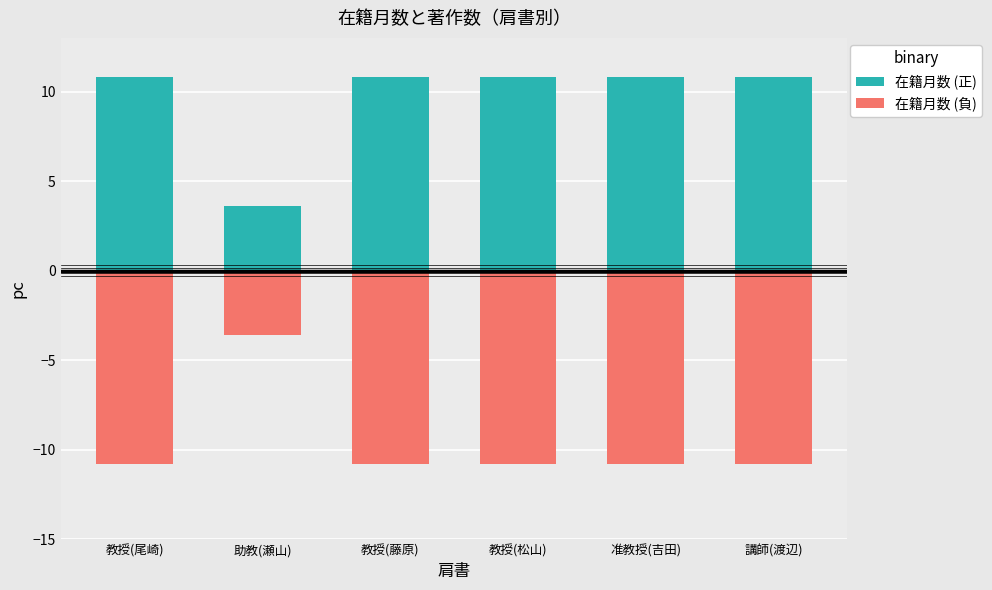

Which series has the widest spread of values?

在籍月数 (正)